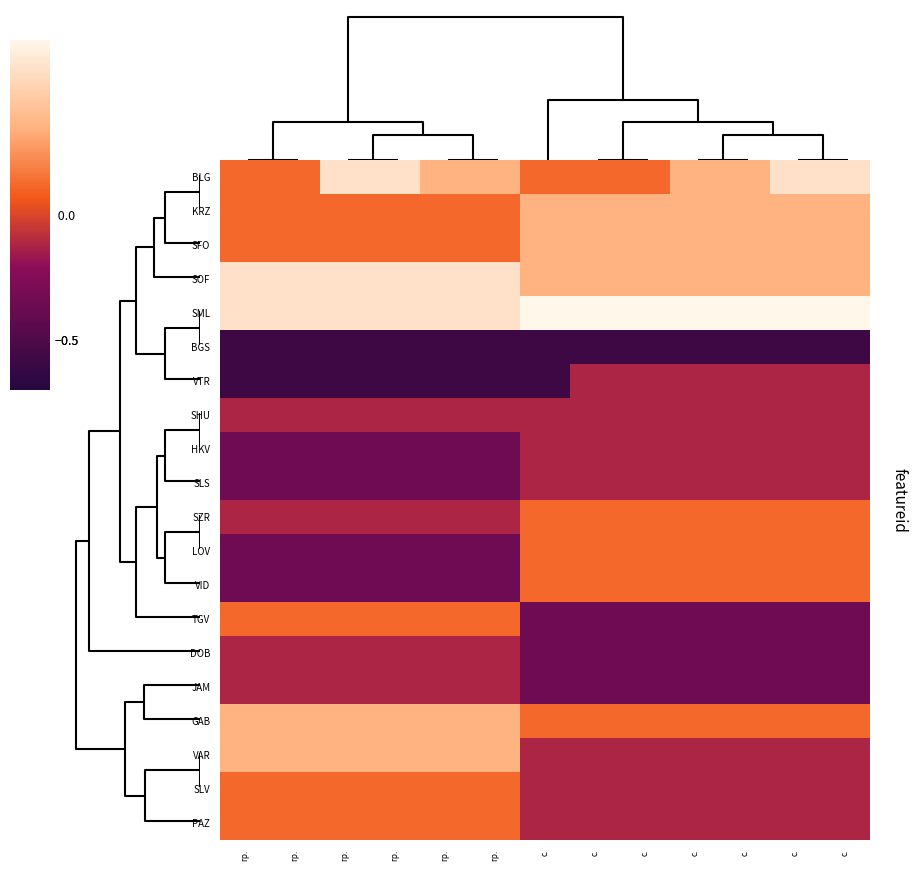

Which series has the largest total across all categories?

SML